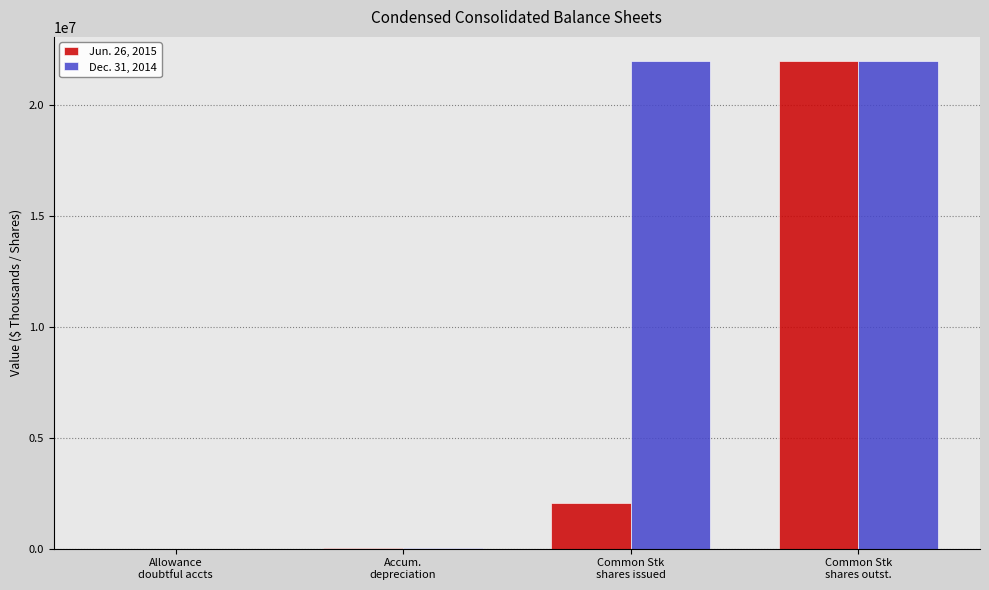

Which series has the largest total across all categories?

Dec. 31, 2014